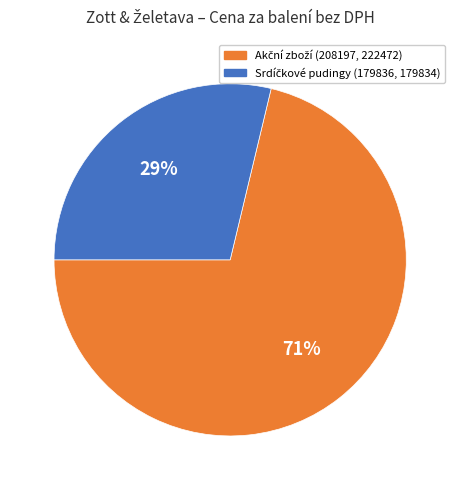

Does any single category account for the majority?

Yes